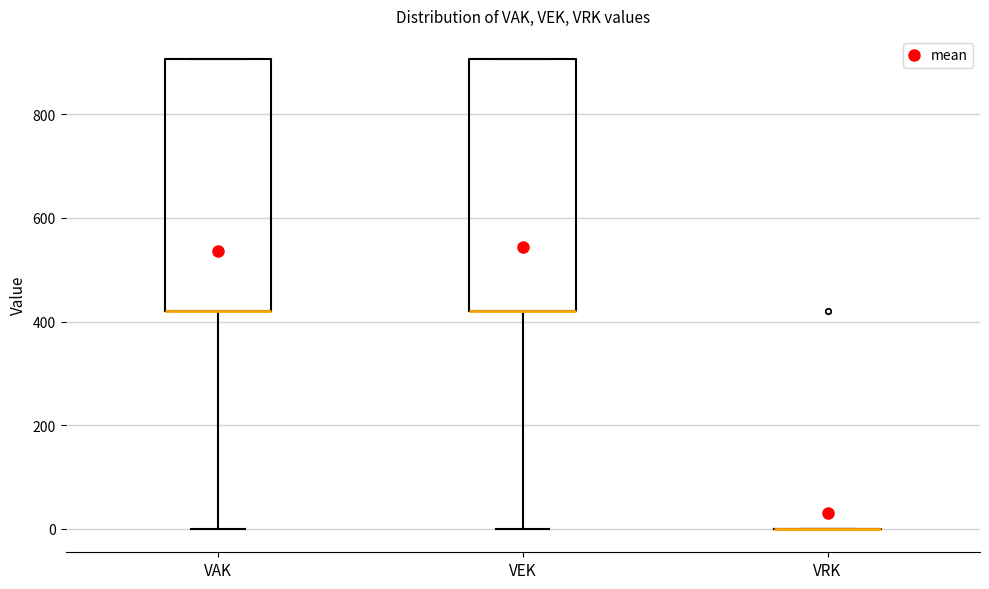

Reading left to right, transcribe this box plot: for each box, give where its median line is, the range the box spans, and where its two whiskers end, as read against the y-axis. The values are not printed on the chart, so give them approximately, as read against the axis.

VAK: median 420 (drawn on the box's lower edge), box 420 to 900, whiskers 0 to 900
VEK: median 420 (drawn on the box's lower edge), box 420 to 900, whiskers 0 to 900
VRK: box collapsed to a line at 0, whiskers 0 to 0